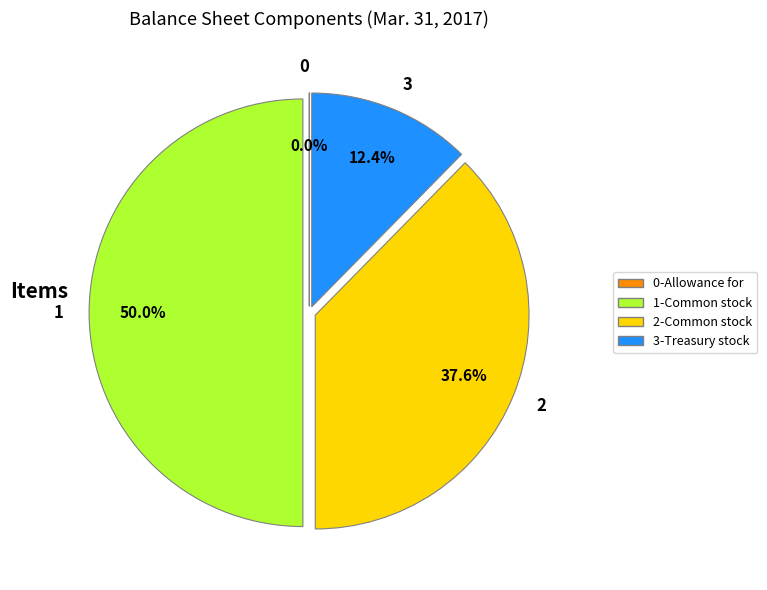

How much of the chart is everything except 3?

87.6%